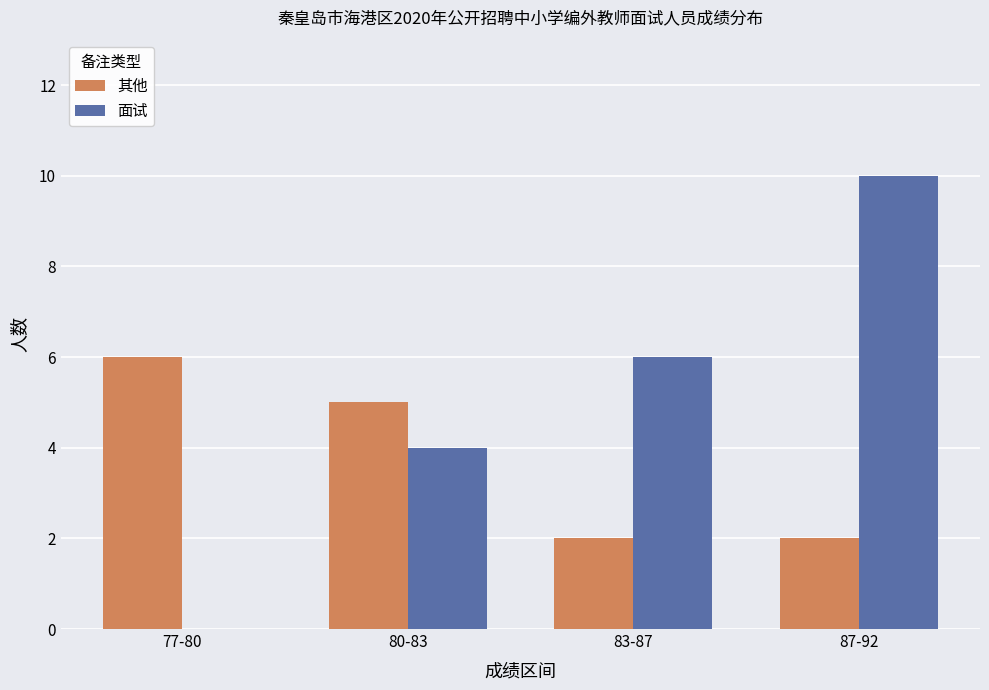

Which series changed the most between 83-87 and 87-92?

面试